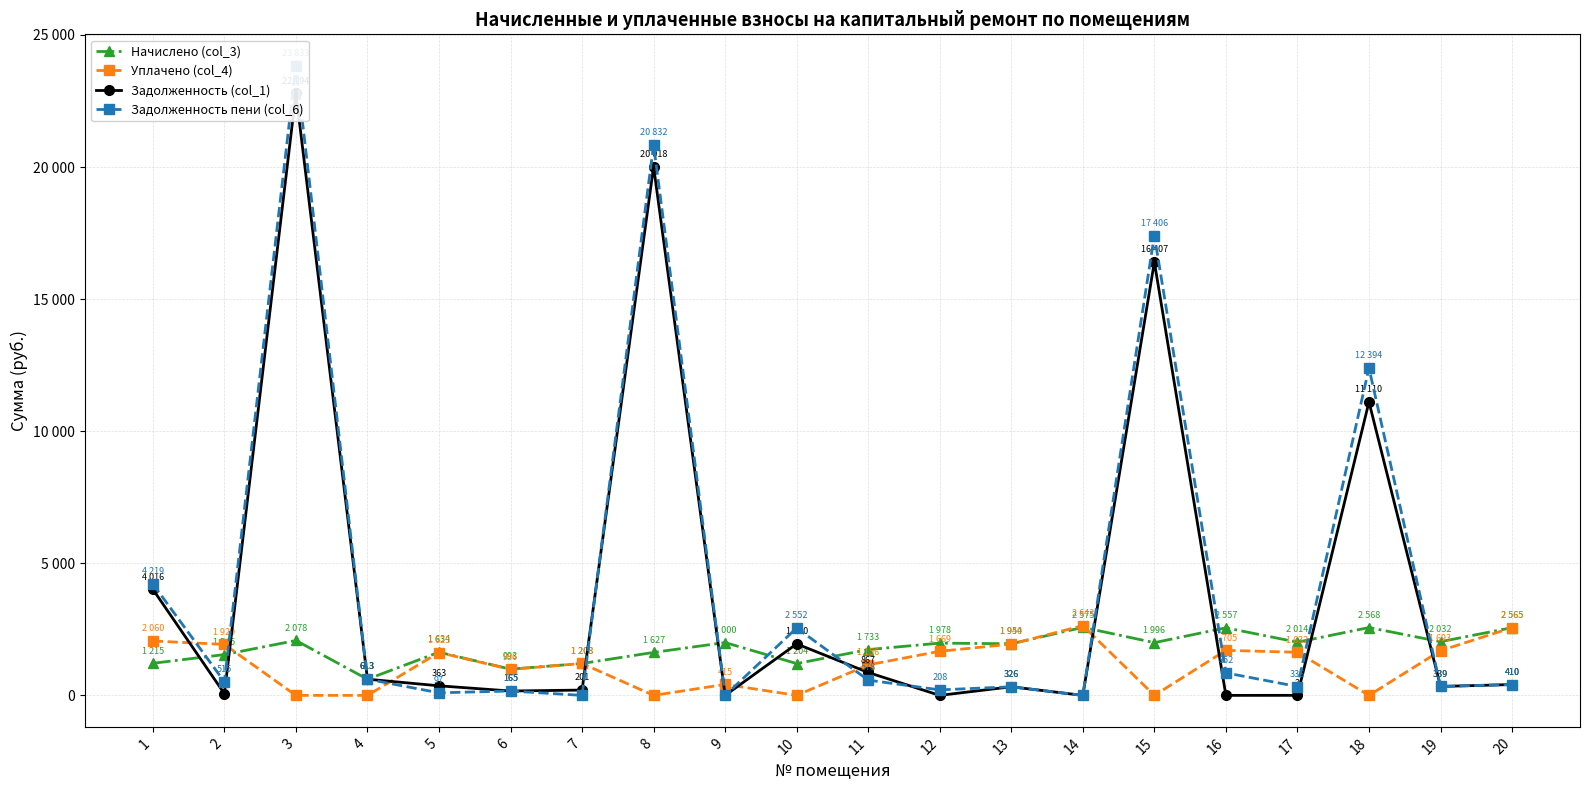

True or false: Задолженность пени (col_6) has more than 1 interior local peaks.

True